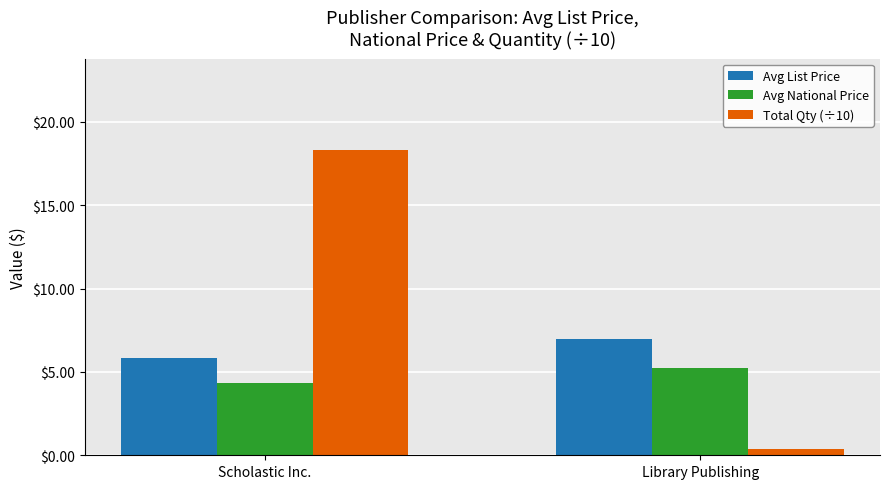

At which label is Total Qty (÷10) closest to 9?

Library Publishing